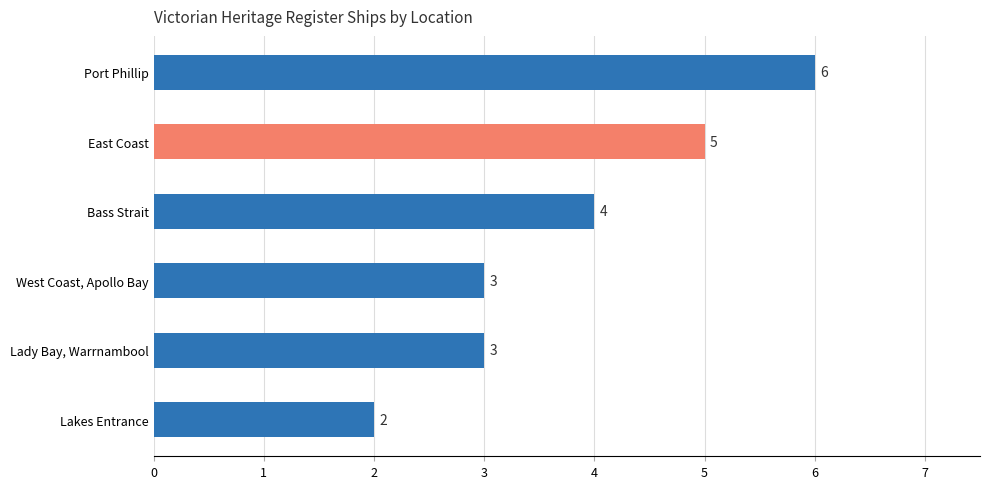

What position from the top is Bass Strait?

3